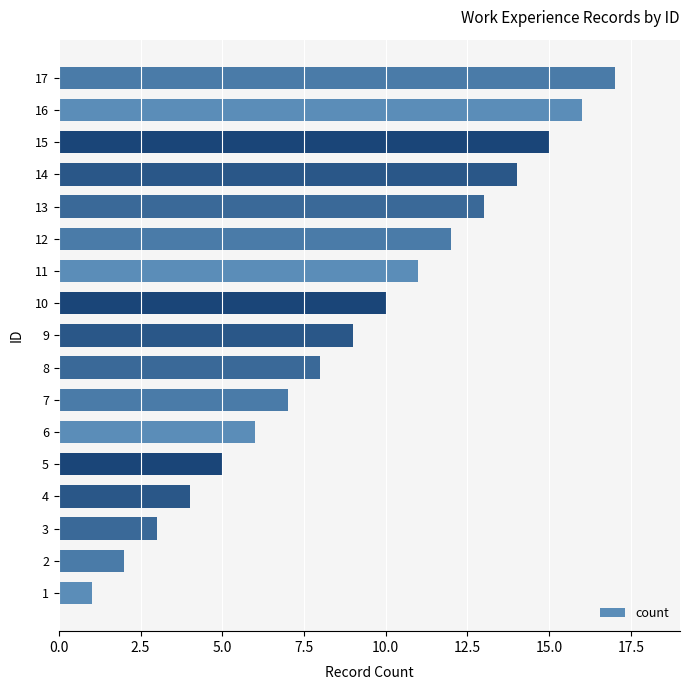

The chart shows a value of 13 at 9. True or false?

False